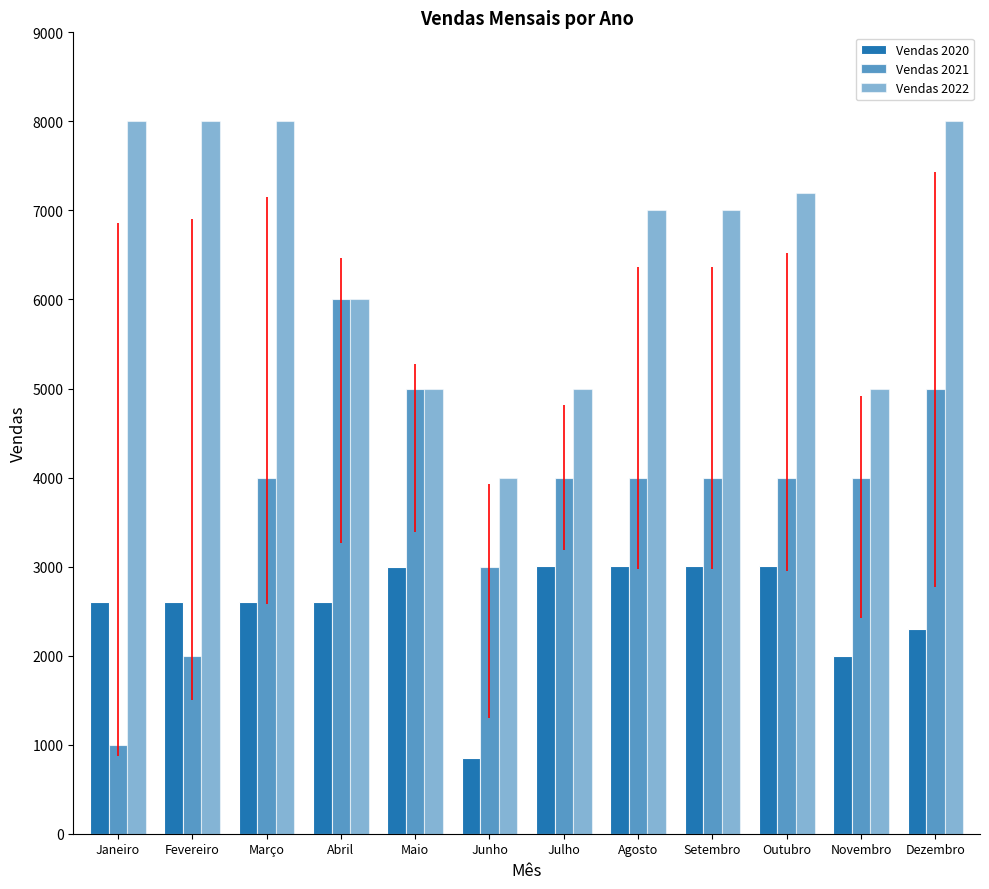

The Vendas 2021 series shows 4266 at Junho. True or false?

False